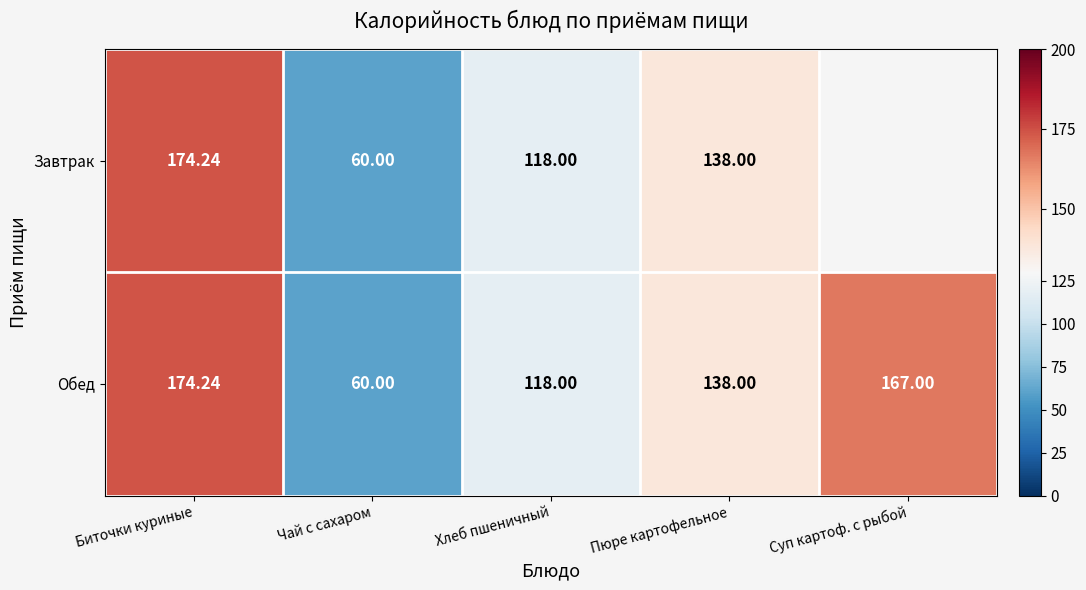

Where does the Обед series first go above 138?

Биточки куриные